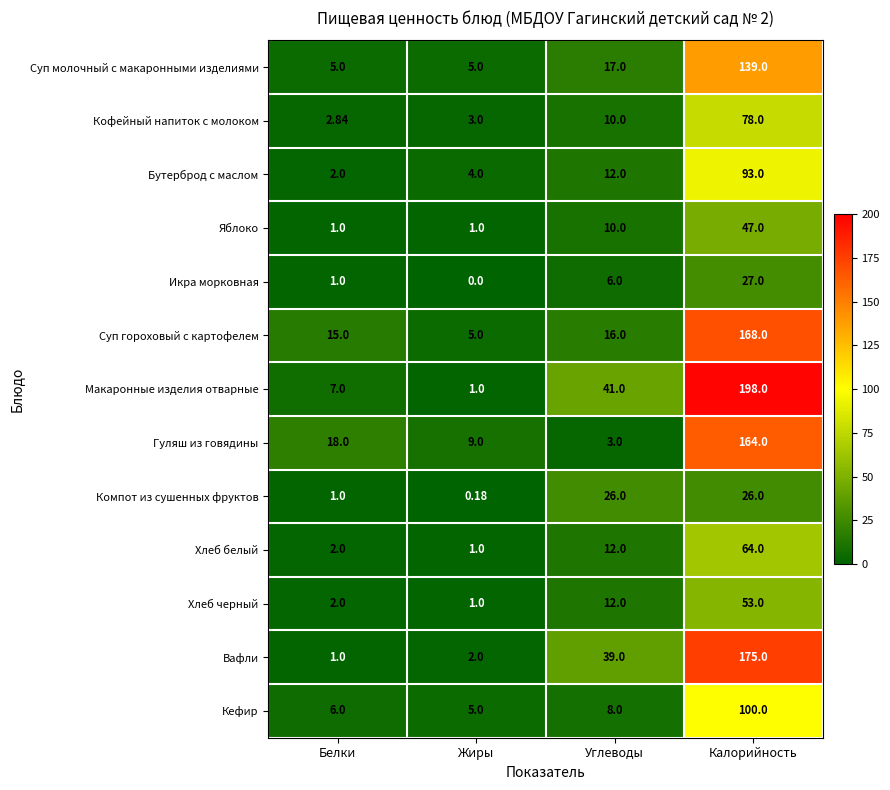

What is the total value across all series at Углеводы?

212.0